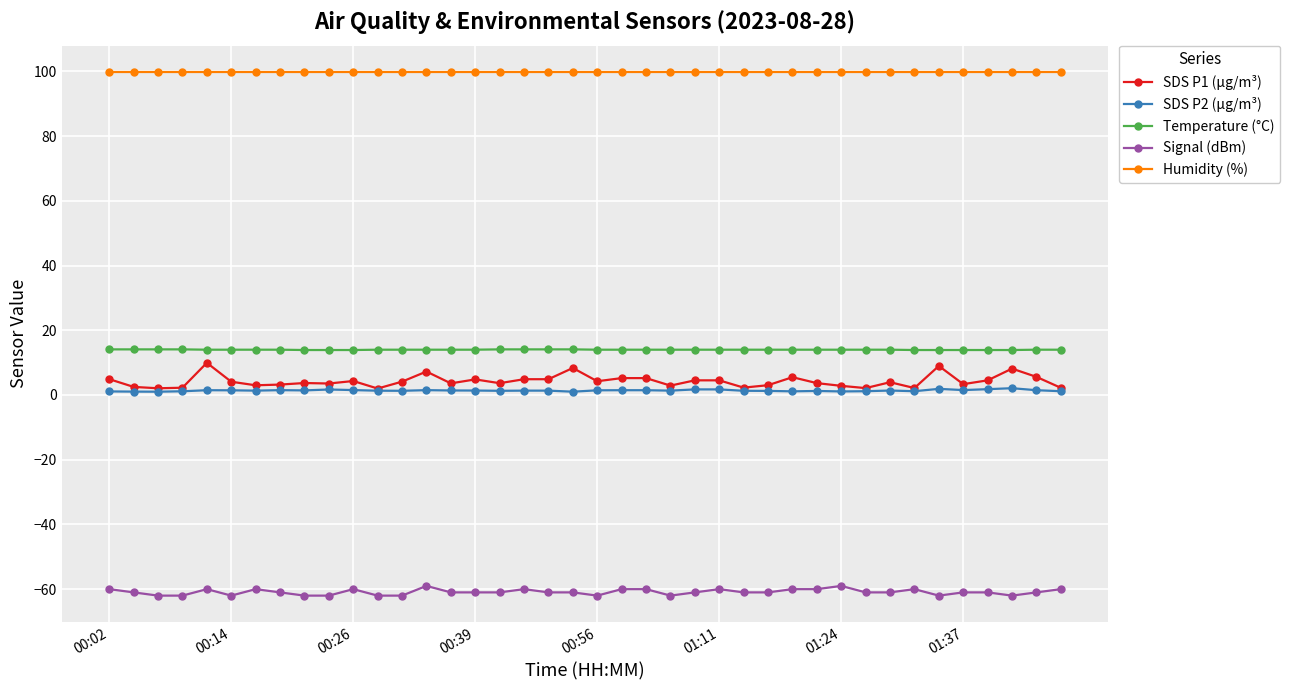

List the series in order of their peak value, lowest first.

Signal (dBm), SDS P2 (µg/m³), SDS P1 (µg/m³), Temperature (°C), Humidity (%)